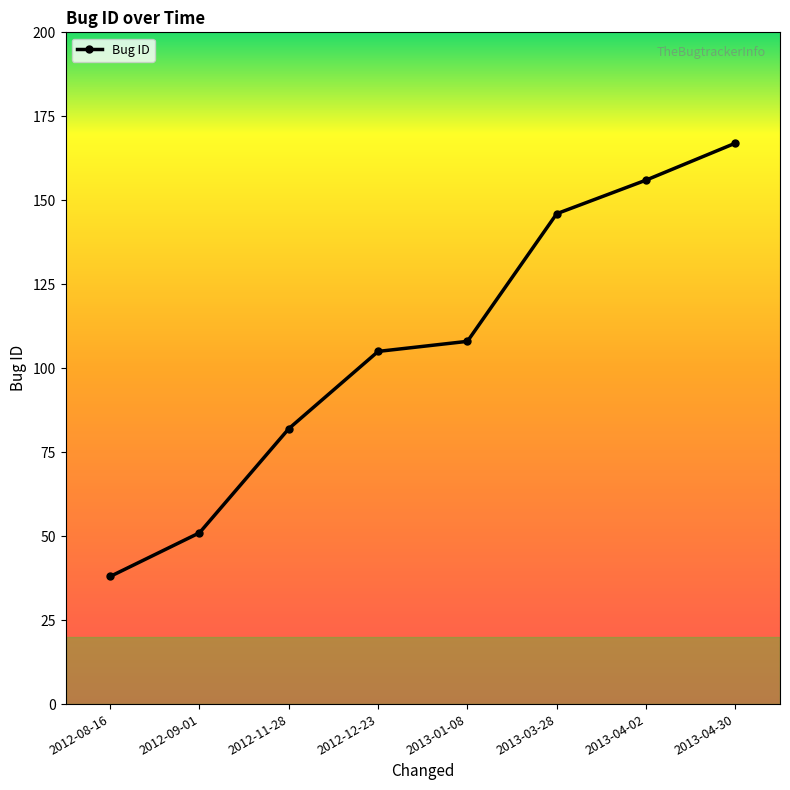

List the labels in order of value, largest first.

2013-04-30, 2013-04-02, 2013-03-28, 2013-01-08, 2012-12-23, 2012-11-28, 2012-09-01, 2012-08-16